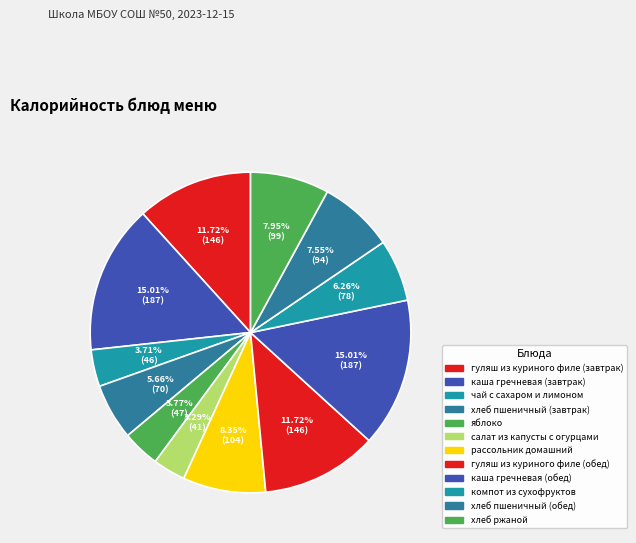

Count the number of slices in the pie.

12